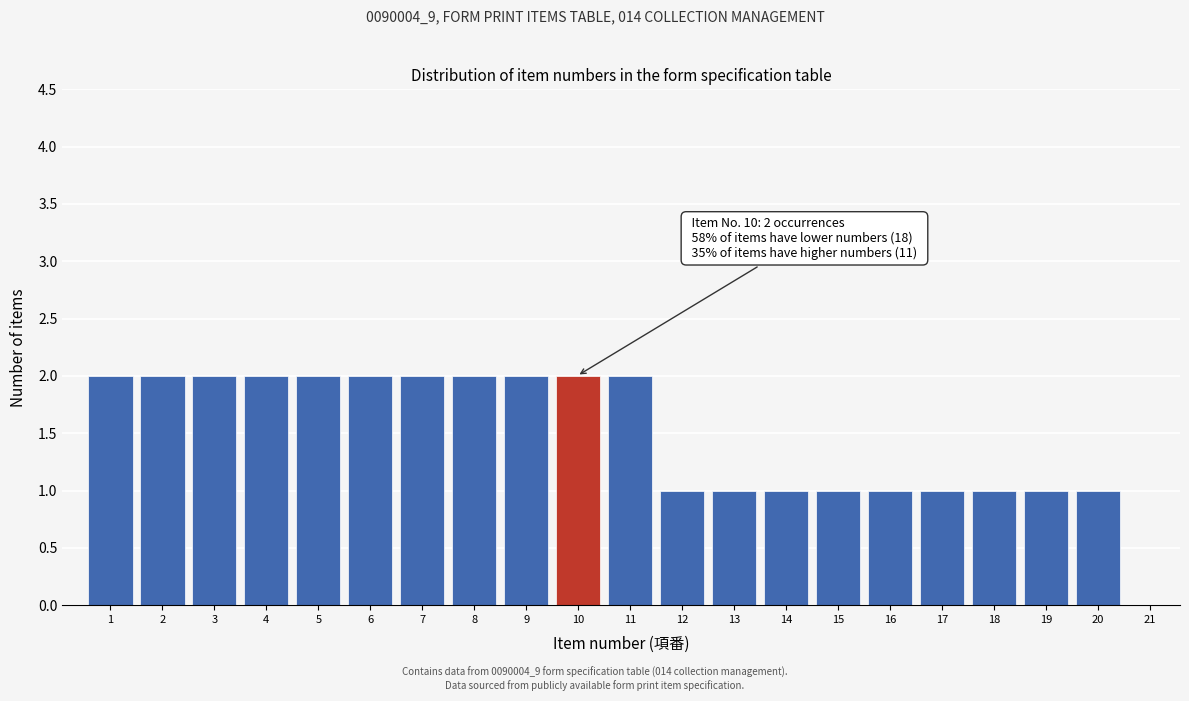

Reading left to right, extract all data points from this chart.

1=2	2=2	3=2	4=2	5=2	6=2	7=2	8=2	9=2	10=2	11=2	12=1	13=1	14=1	15=1	16=1	17=1	18=1	19=1	20=1	21=0